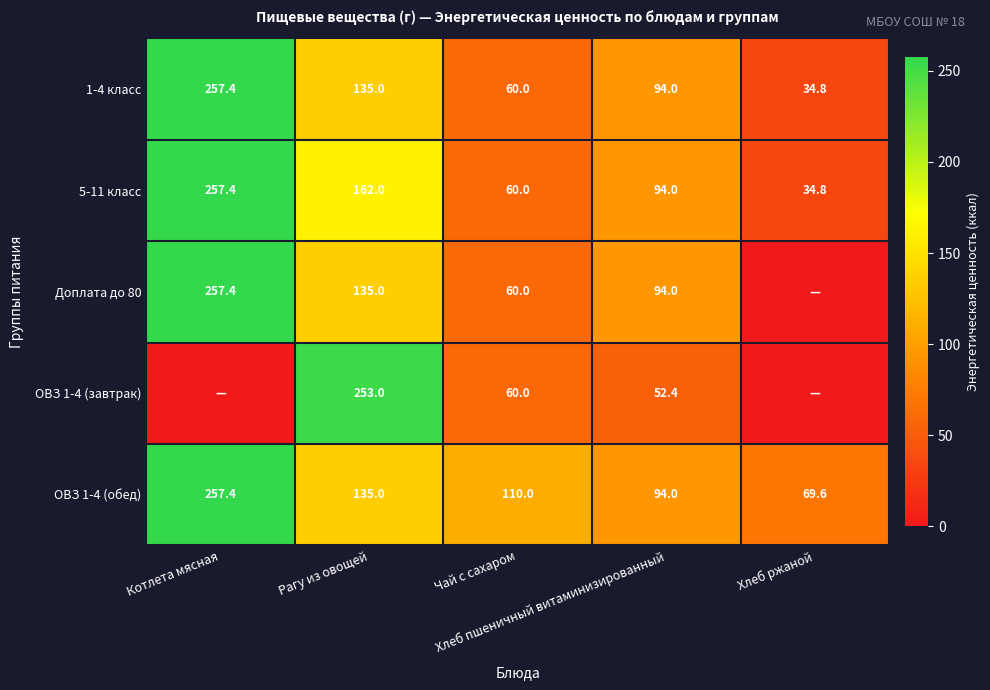

What is the minimum value for 5-11 класс?

34.8